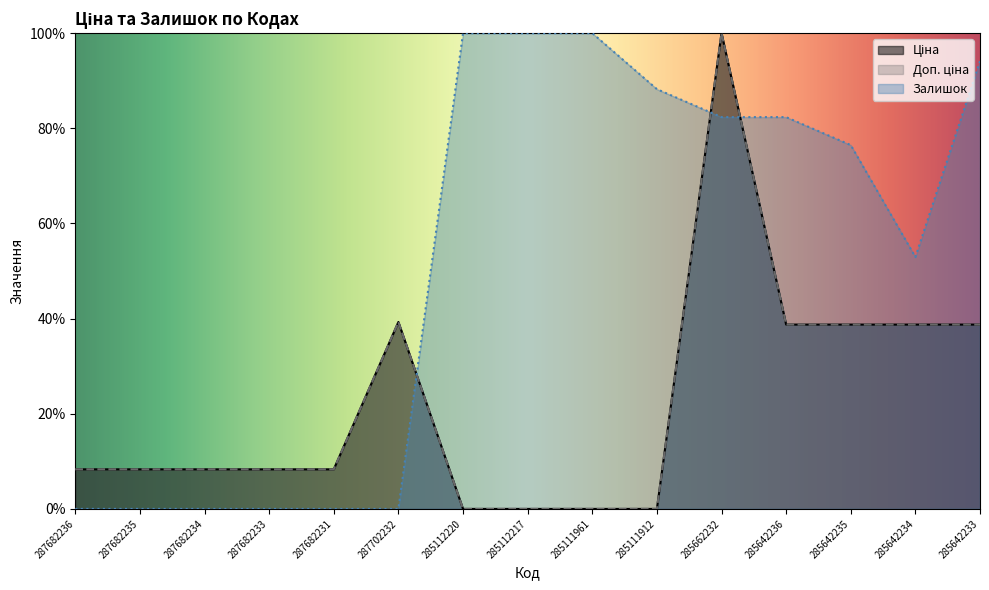

Reading left to right, extract all data points from this chart.

Ціна: 8.3	8.3	8.3	8.3	8.3	39.3	0.0	0.0	0.0	0.0	100.0	38.7	38.7	38.7	38.7
Доп. ціна: 8.3	8.3	8.3	8.3	8.3	39.3	0.0	0.0	0.0	0.0	100.0	38.7	38.7	38.7	38.7
Залишок: 0.0	0.0	0.0	0.0	0.0	0.0	100.0	100.0	100.0	88.2	82.4	82.4	76.5	52.9	94.1